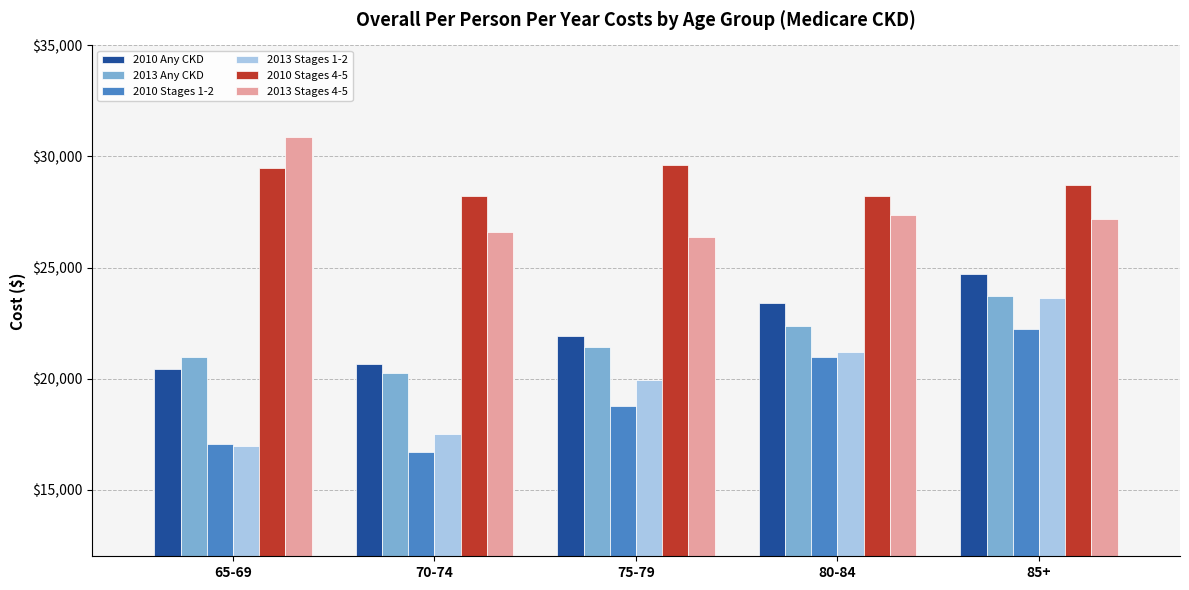

What are all the series names shown in the legend?

2010 Any CKD, 2013 Any CKD, 2010 Stages 1-2, 2013 Stages 1-2, 2010 Stages 4-5, 2013 Stages 4-5